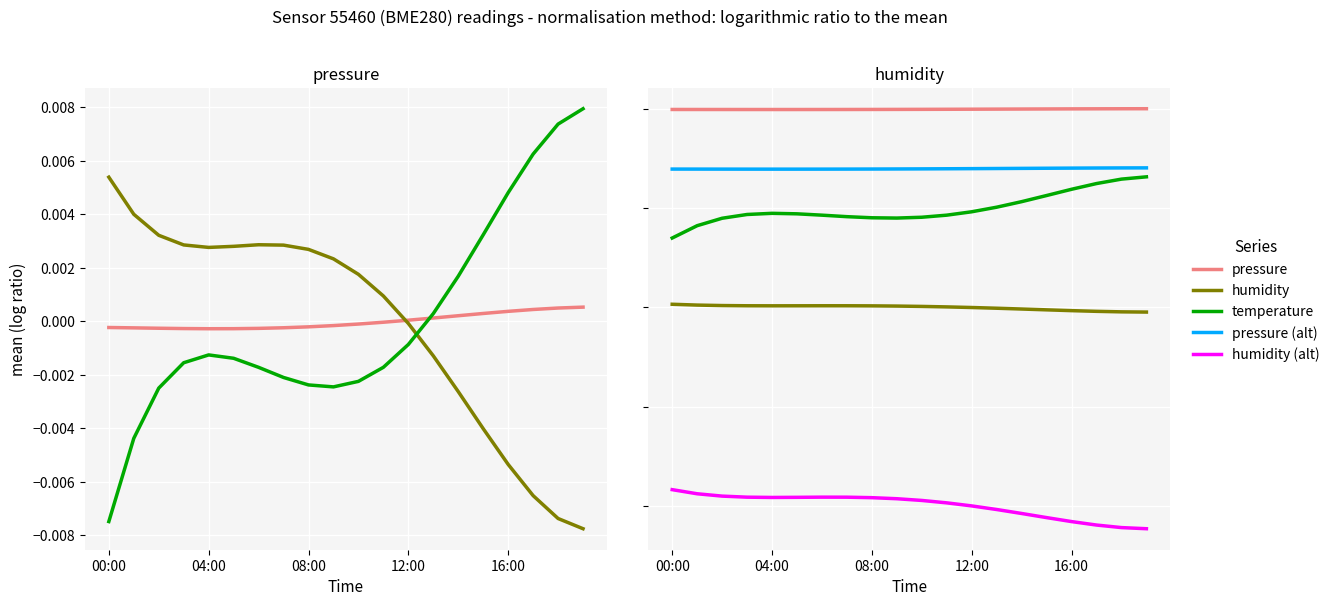

How many lines are shown in the chart?

5